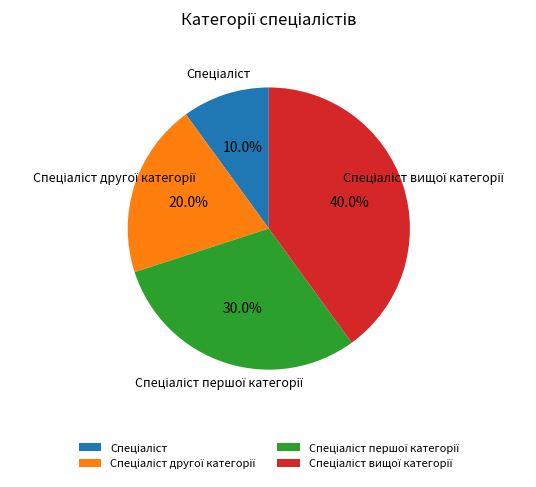

Is there any slice that represents more than half of the pie?

No